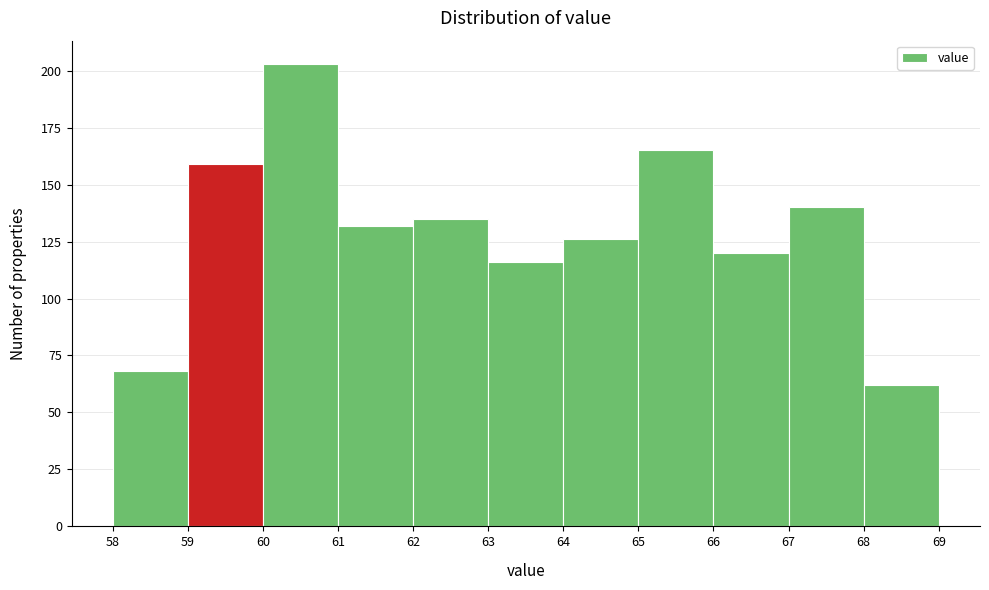

Over which range of the x-axis is the bar tallest?

60 to 61